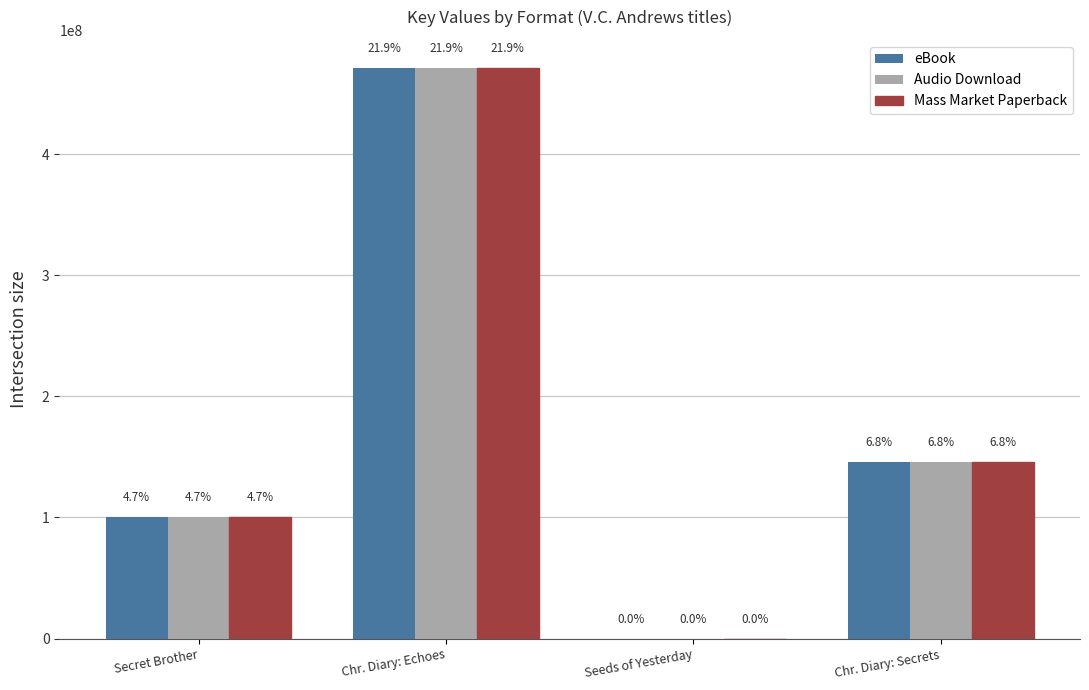

What is the label of the 2nd bar from the left?

Chr. Diary: Echoes